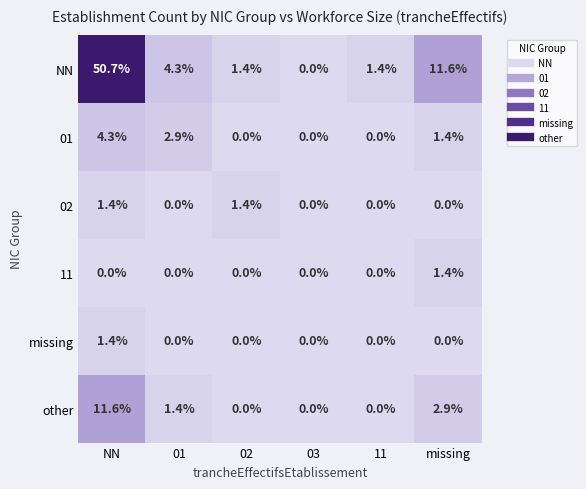

Which series has the largest range (max minus min)?

NN